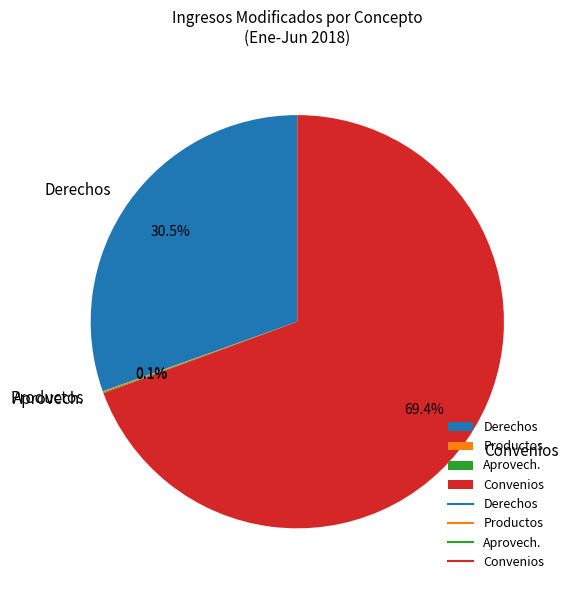

Is the sum of Convenios and Derechos greater than half?

Yes